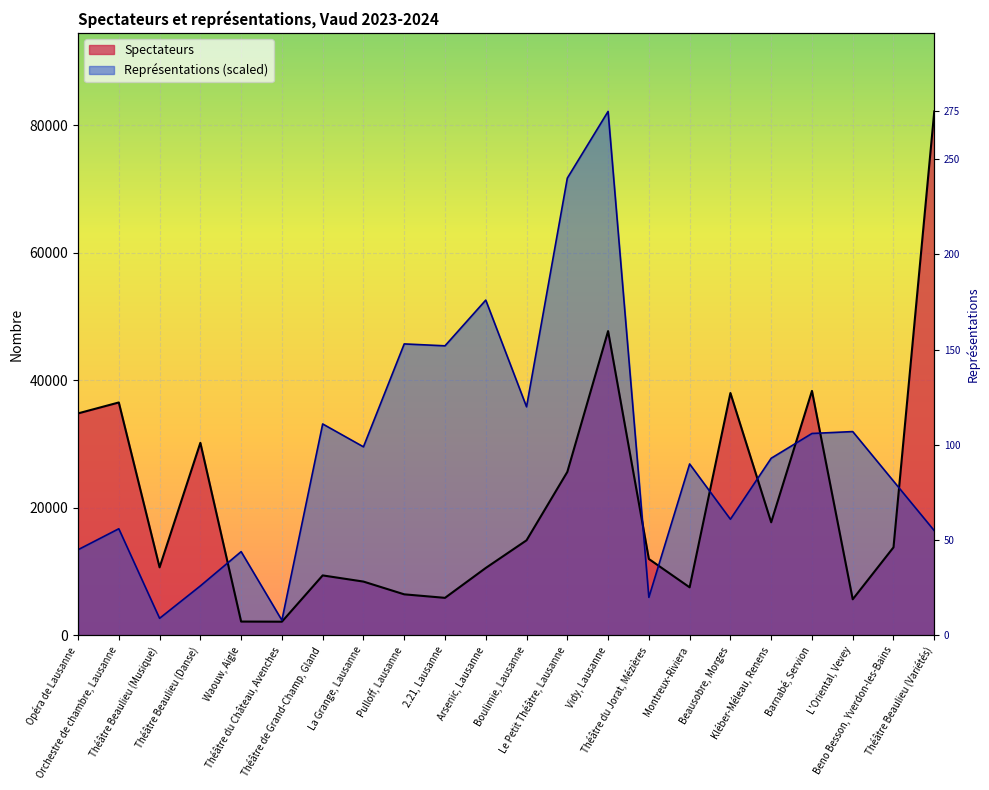

Reading left to right, extract all data points from this chart.

Spectateurs: 34813.0	36526.0	10680.0	30200.0	2180.0	2160.0	9415.0	8448.0	6449.0	5897.0	10583.0	14917.0	25638.0	47715.0	11992.0	7546.0	38008.0	17743.0	38340.0	5669.0	13818.0	82150.0
Représentations: 13442.7	16728.7	2688.5	7766.9	13144.0	2389.8	33158.7	29574.0	45705.3	45406.5	52576.0	35847.3	71694.5	82150.0	5974.5	26885.5	18222.4	27781.6	31665.1	31963.8	24196.9	16430.0